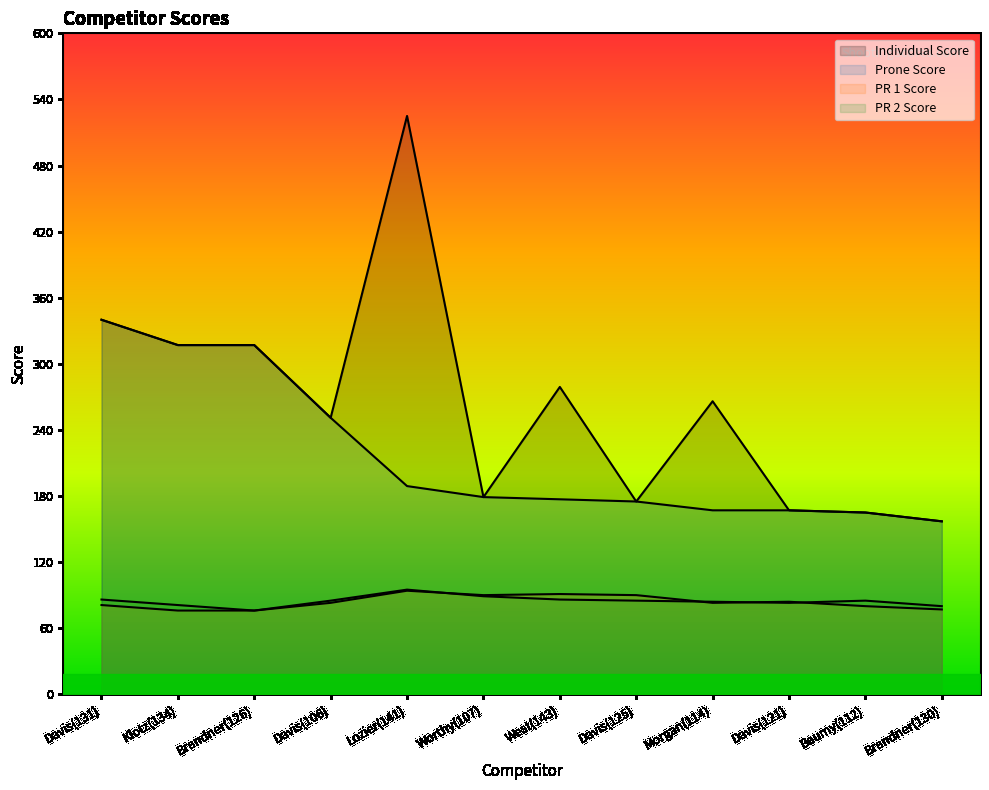

What is the smallest value displayed?

76